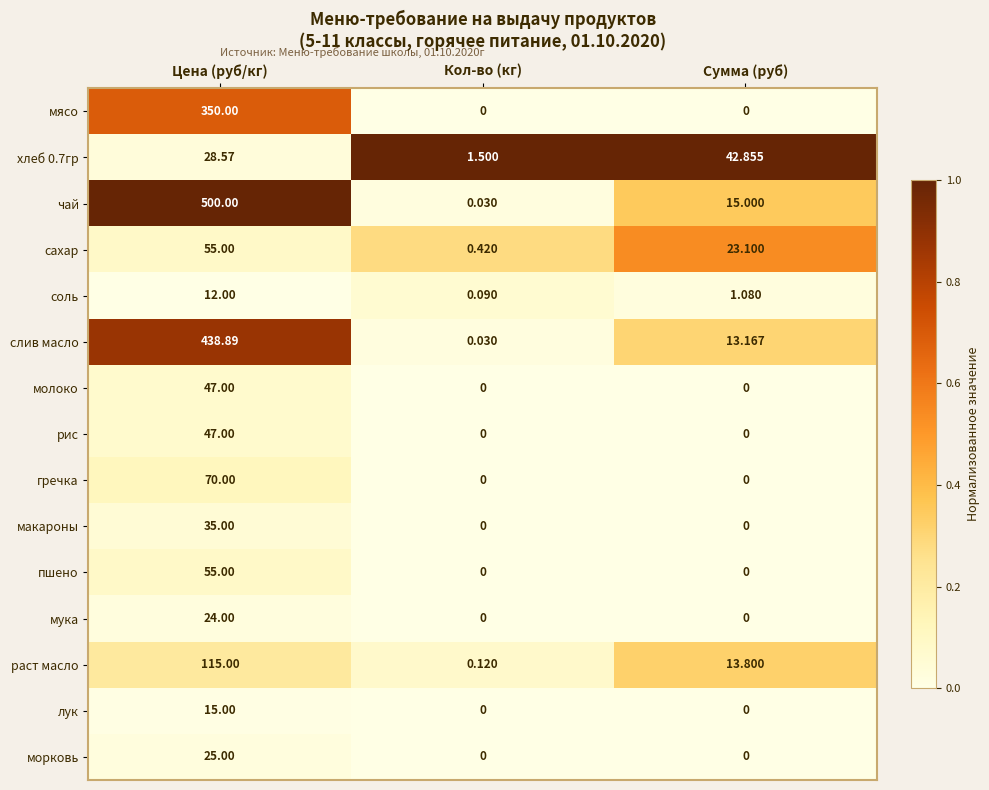

Where does the слив масло series first go above 13?

Цена (руб/кг)